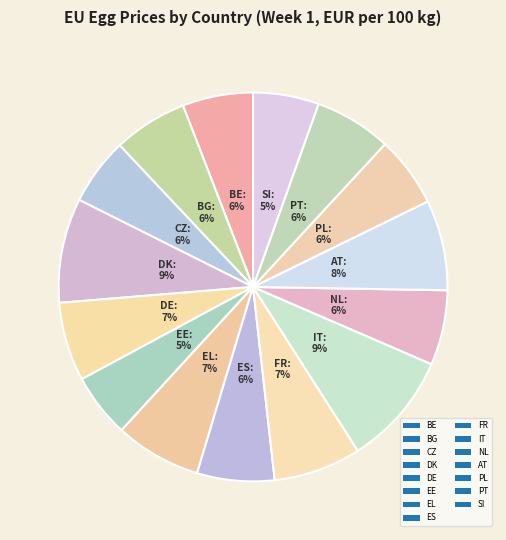

What portion of the pie excludes BE?

94.1%